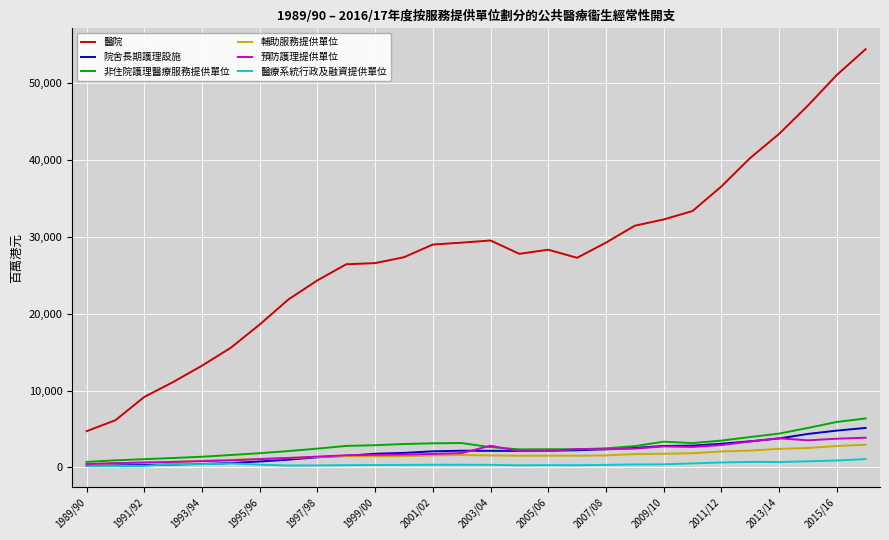

True or false: 院舍長期護理設施 and 醫院 cross at least once.

False